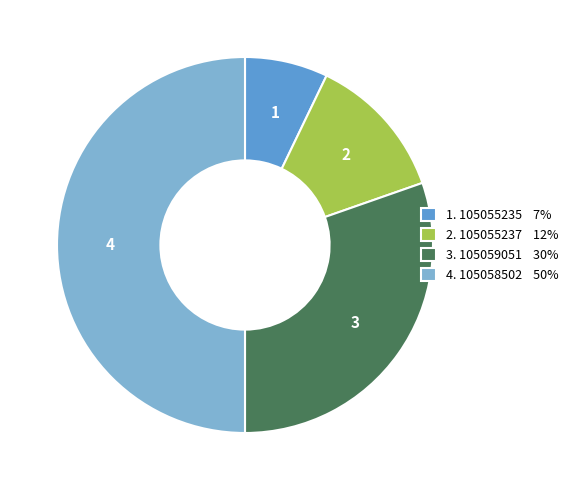

What is the ratio of the value at 3. 105059051 30% to the value at 2. 105055237 12%?

2.4